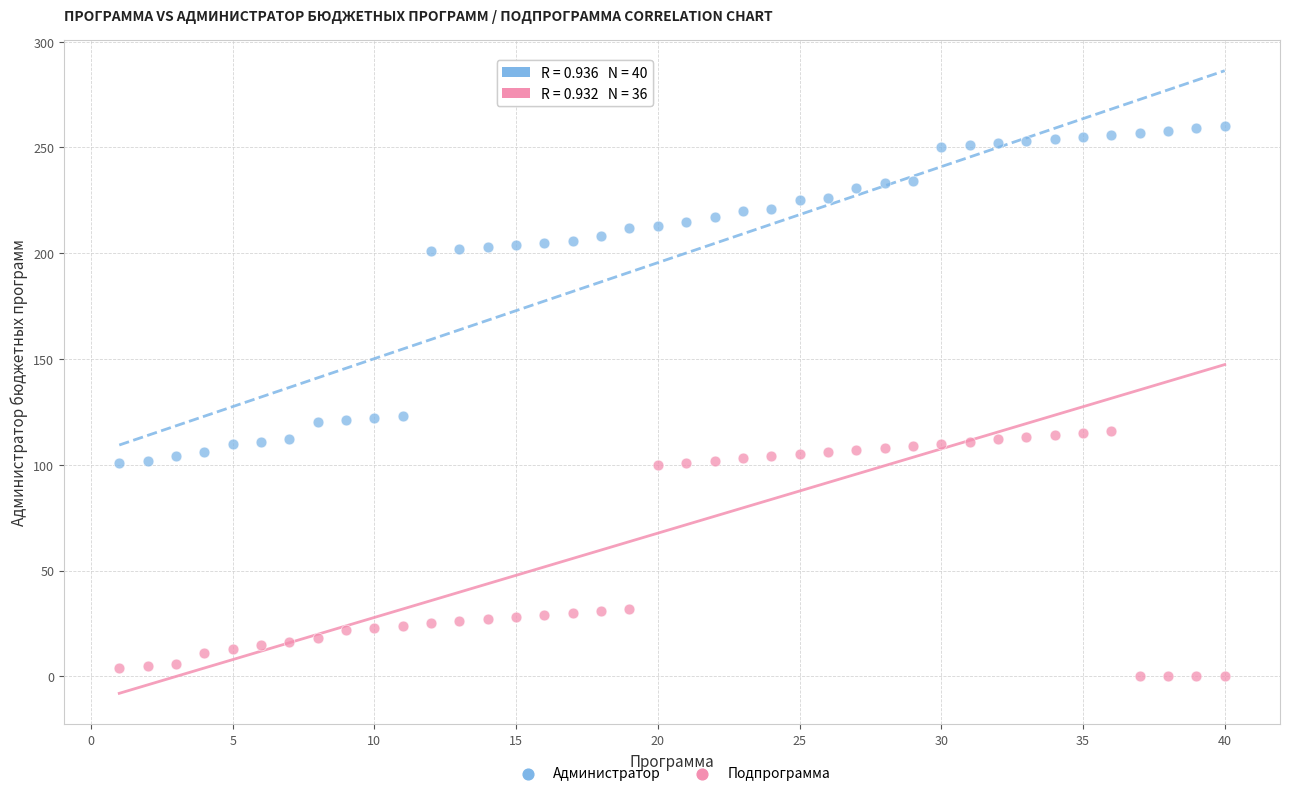

Across all data points, what is the range of Y values (max minus min)?

260